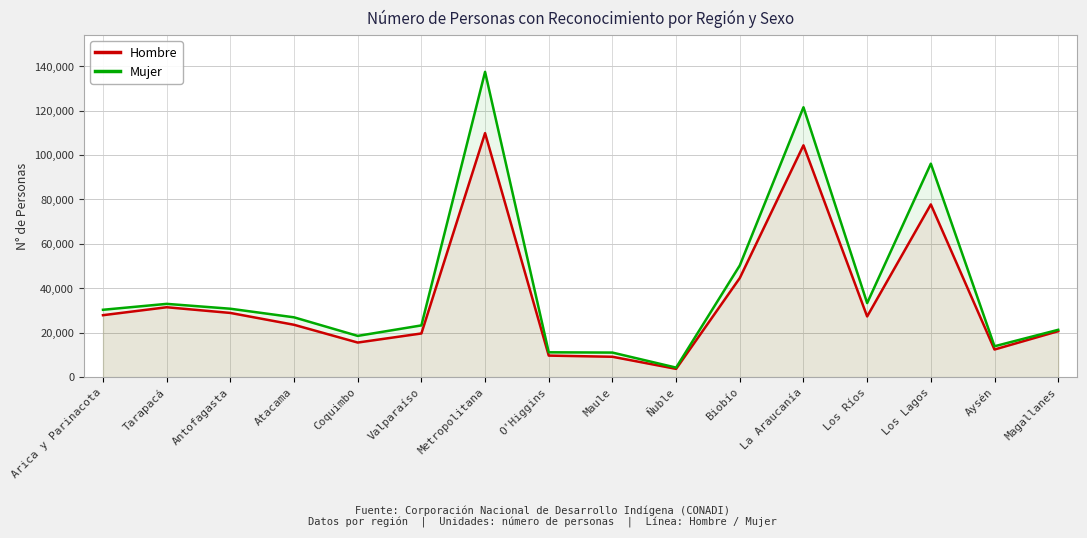

Which series changed the most between Arica y Parinacota and Tarapacá?

Hombre